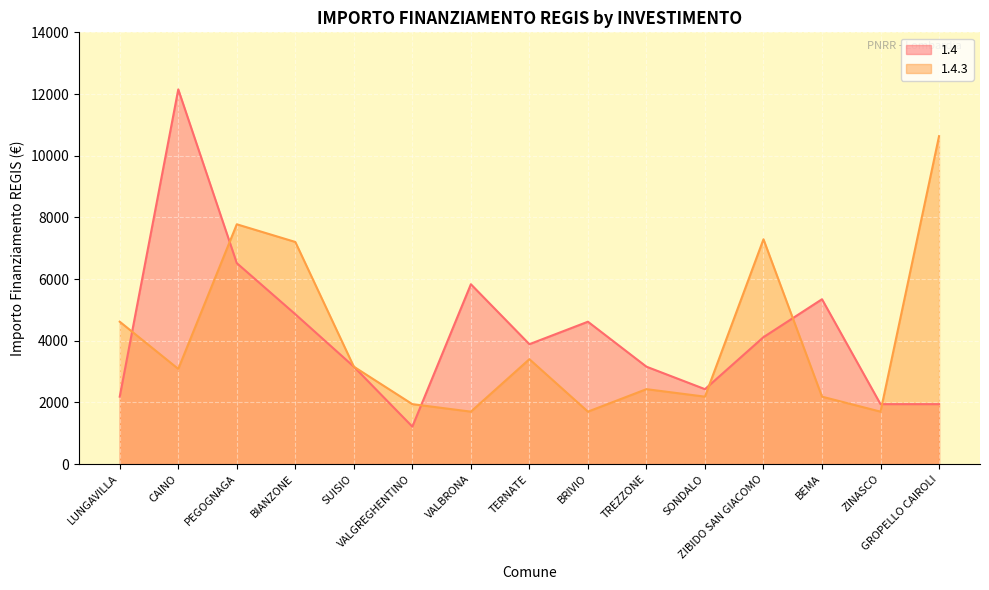

What is the value of the 1.4 point at the 4th from the left?

4860